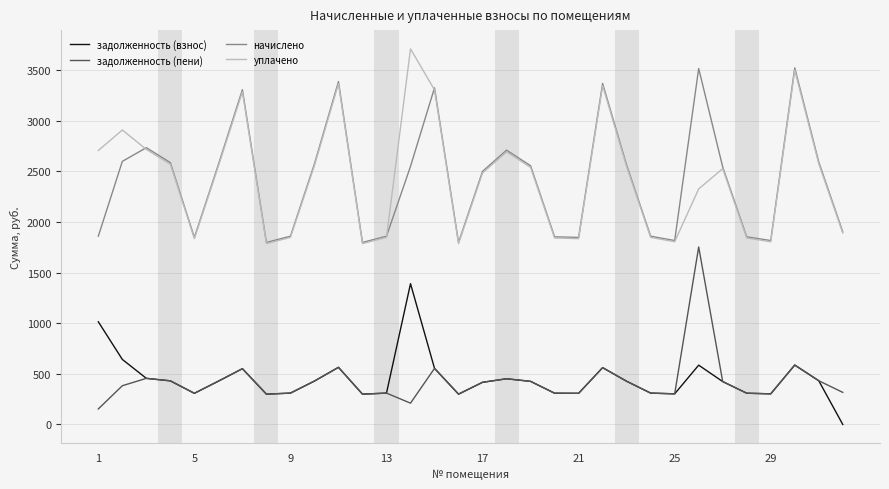

Rank the series by their maximum value, from lowest to highest.

задолженность (взнос), задолженность (пени), начислено, уплачено